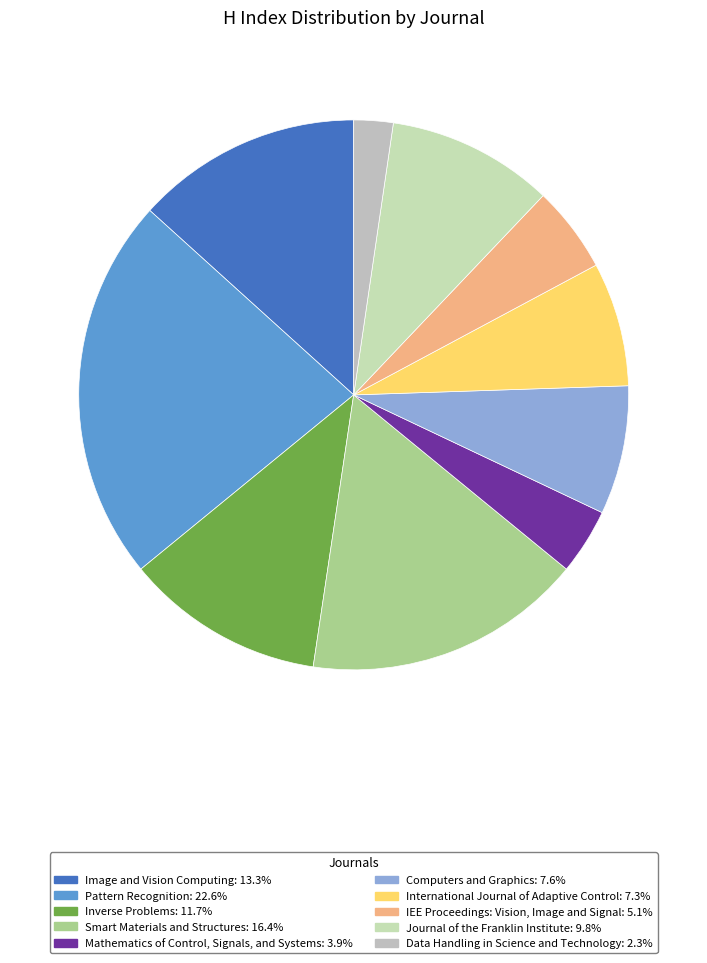

Rank the categories by value from lowest to highest.

Data Handling in Science and Technology, Mathematics of Control, Signals, and Systems, IEE Proceedings: Vision, Image and Signal, International Journal of Adaptive Control, Computers and Graphics, Journal of the Franklin Institute, Inverse Problems, Image and Vision Computing, Smart Materials and Structures, Pattern Recognition